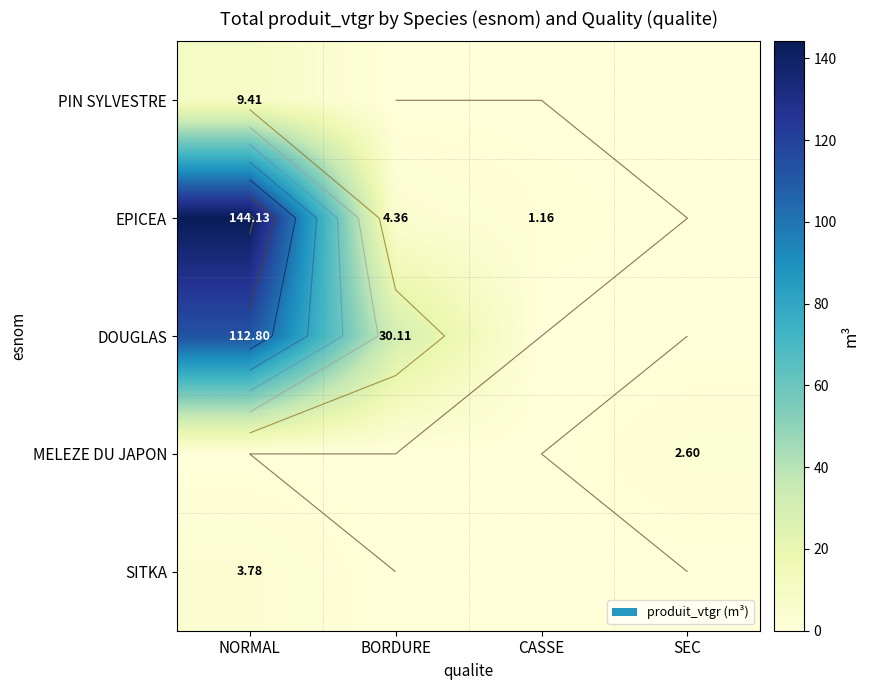

What is the difference between the maximum and minimum values in the DOUGLAS series?

112.8